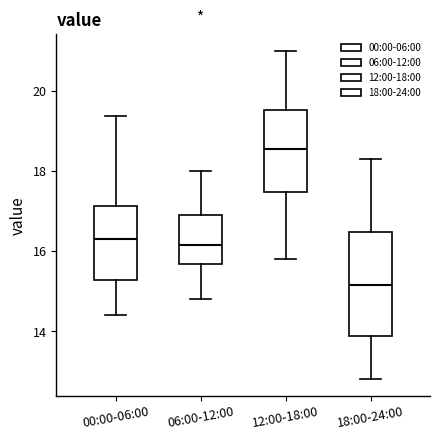

Reading left to right, read every box against the y-axis: the position of its median line, the range the box covers, and the ends of its whiskers. The values are not printed on the chart, so give them approximately, as read against the axis.

00:00-06:00: median 16.4, box 15.2 to 17.2, whiskers 14.4 to 19.4
06:00-12:00: median 16.2, box 15.6 to 17.0, whiskers 14.8 to 18.0
12:00-18:00: median 18.6, box 17.4 to 19.6, whiskers 15.8 to 21.0
18:00-24:00: median 15.2, box 13.8 to 16.4, whiskers 12.8 to 18.4